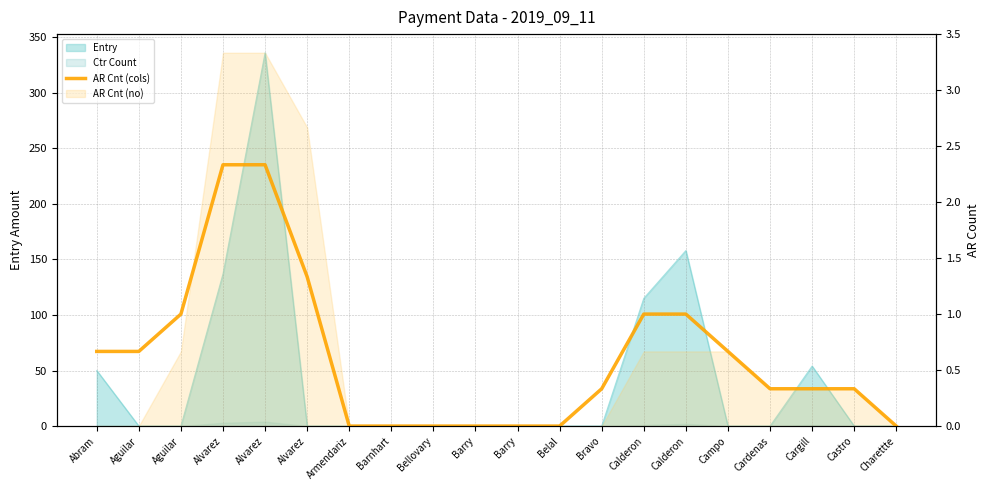

The chart shows a value of -1.3 at Barry. True or false?

False